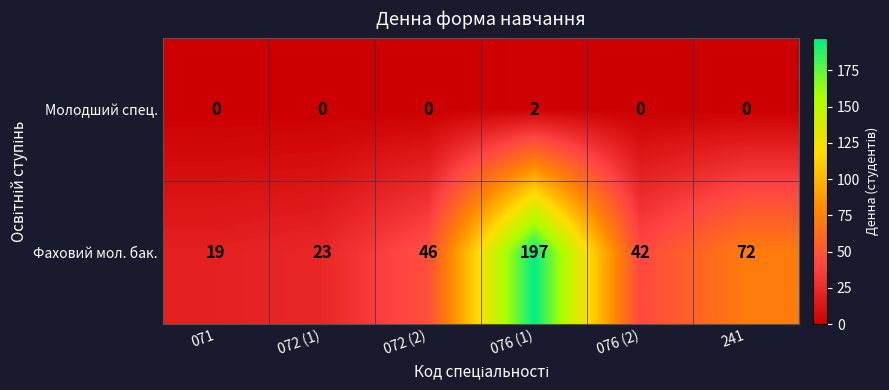

How many Молодший спец. values are between 0 and 1?

5